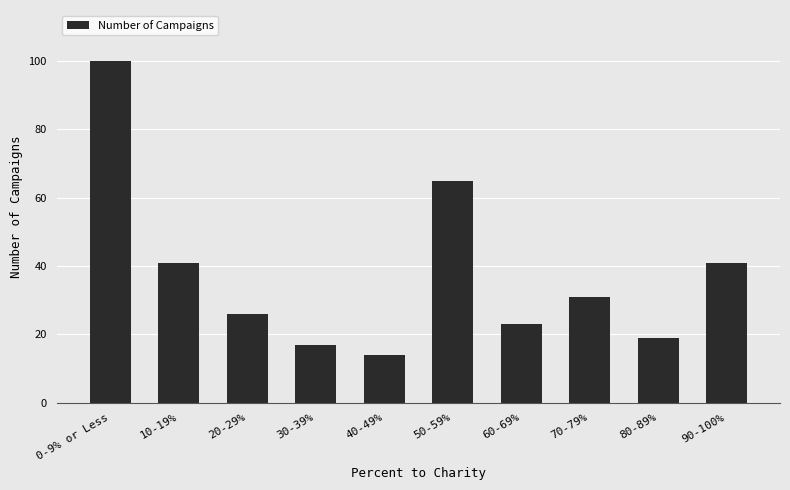

What is the value of the 8th bar from the left?

31